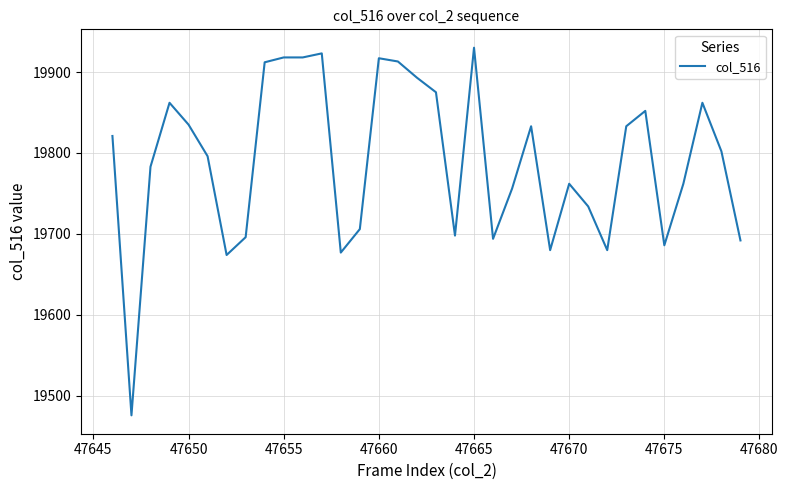

Is this an area chart (filled region under the line)?

No